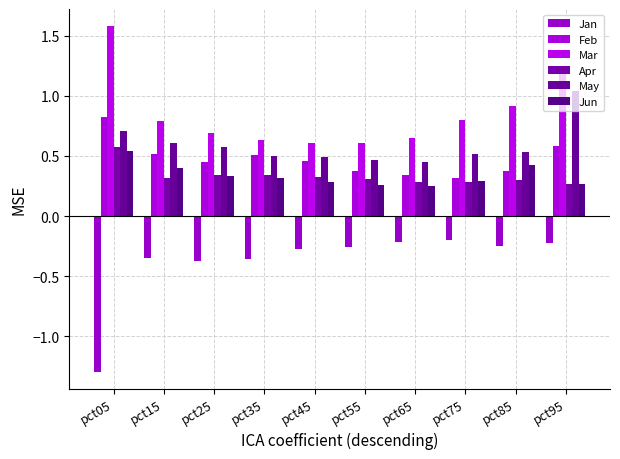

What is the difference between the maximum and second lowest values in the Feb series?

0.5